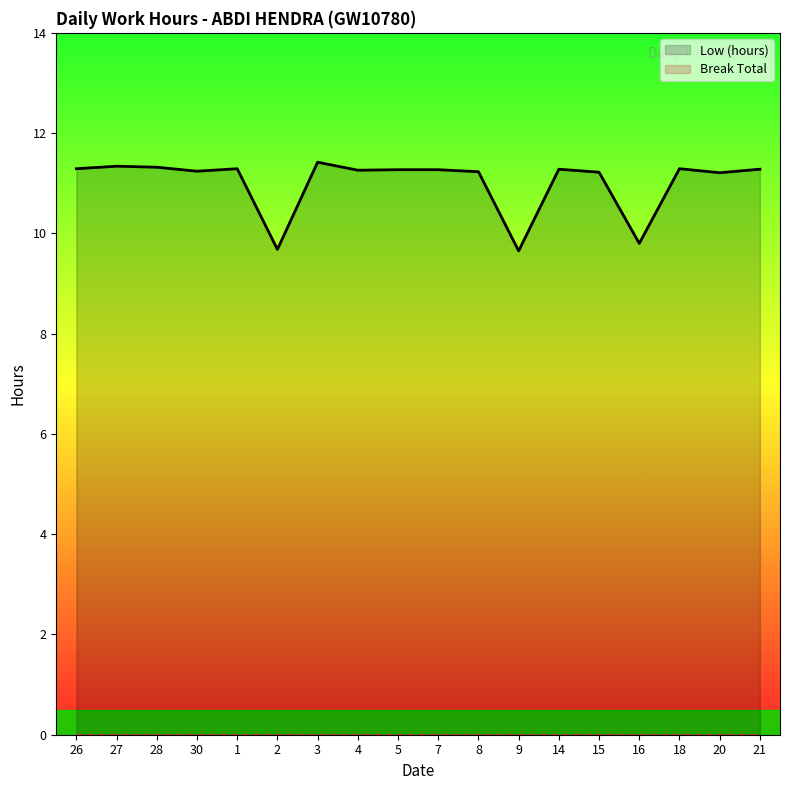

Rank the series at 18 from lowest to highest value.

Break Total, Low (hours)